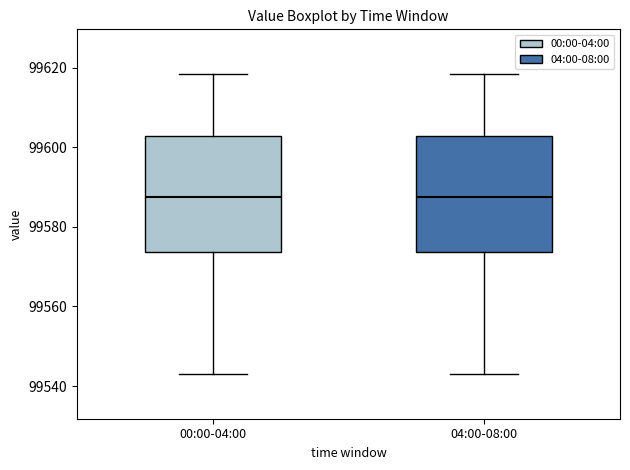

Reading left to right, read every box against the y-axis: the position of its median line, the range the box covers, and the ends of its whiskers. The values are not printed on the chart, so give them approximately, as read against the axis.

00:00-04:00: median 99588, box 99574 to 99602, whiskers 99544 to 99618
04:00-08:00: median 99588, box 99574 to 99602, whiskers 99544 to 99618